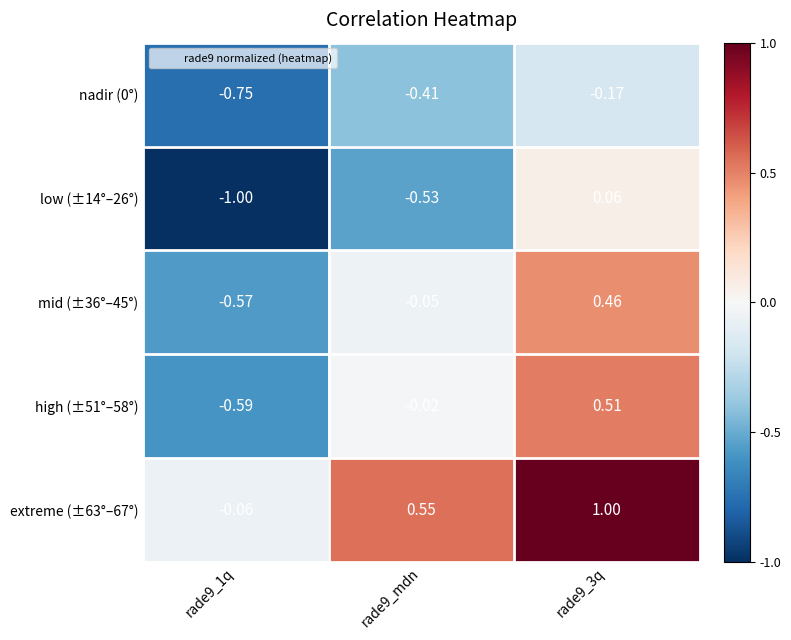

Is the value of low (±14°–26°) at rade9_3q greater than the value of high (±51°–58°) at rade9_3q?

No